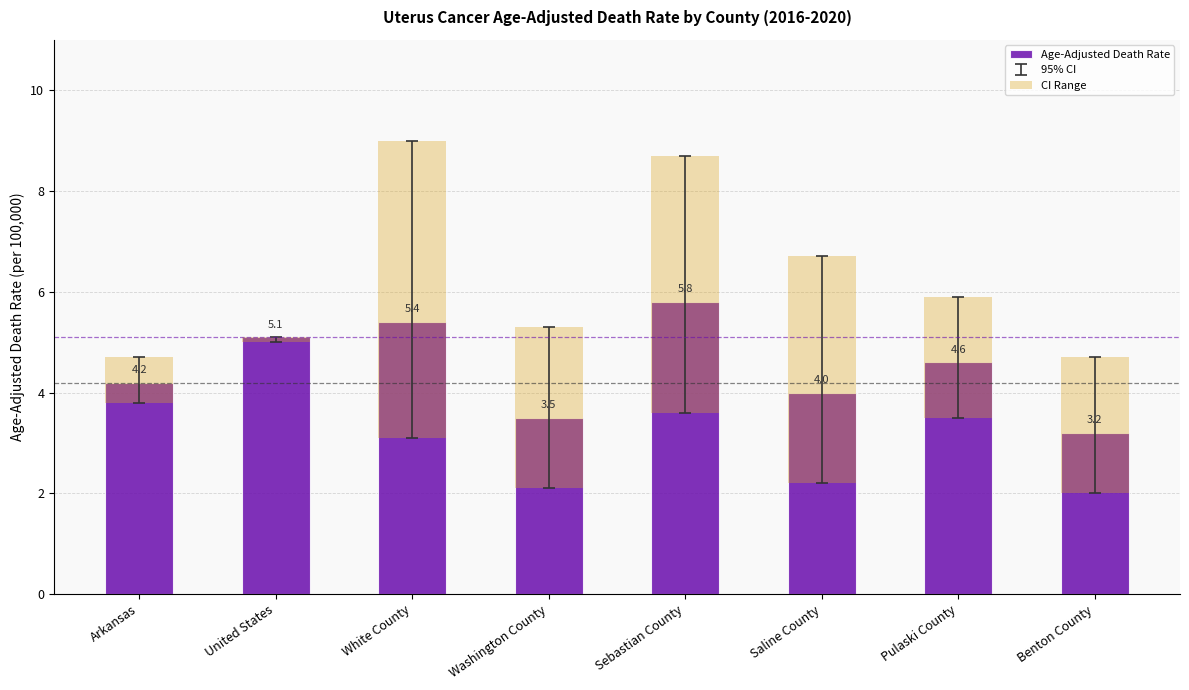

Reading left to right, transcribe all the data shown in this chart.

Age-Adjusted Death Rate: 4.2	5.1	5.4	3.5	5.8	4.0	4.6	3.2
CI Range: 0.9	0.1	5.9	3.2	5.1	4.5	2.4	2.7